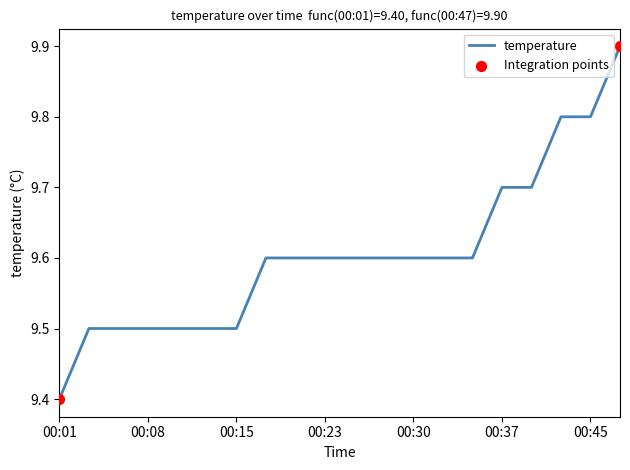

What is the minimum value shown in the chart?

9.4